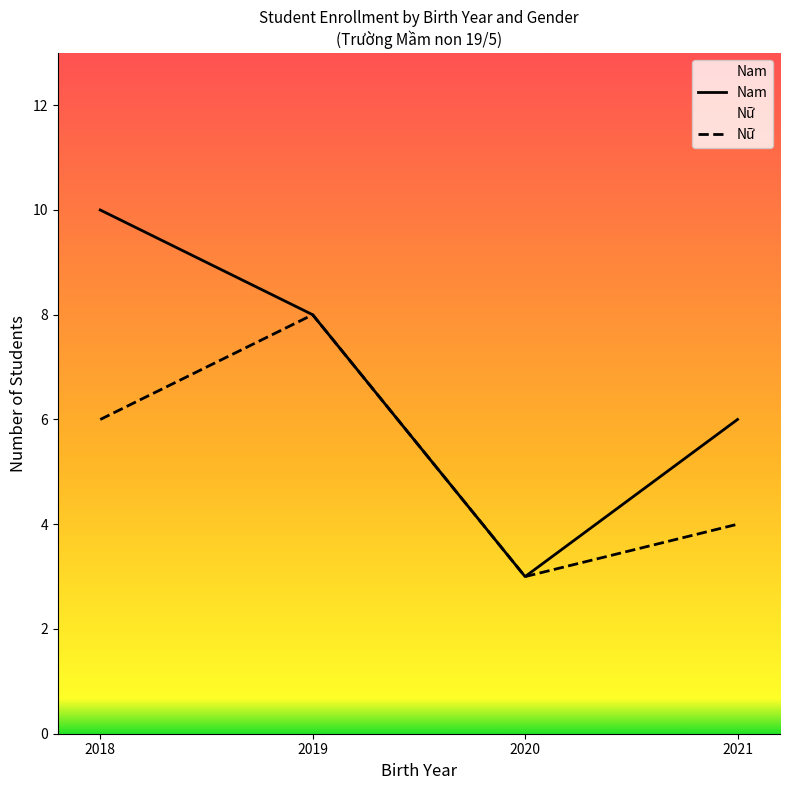

Count the number of categories in the chart.

4